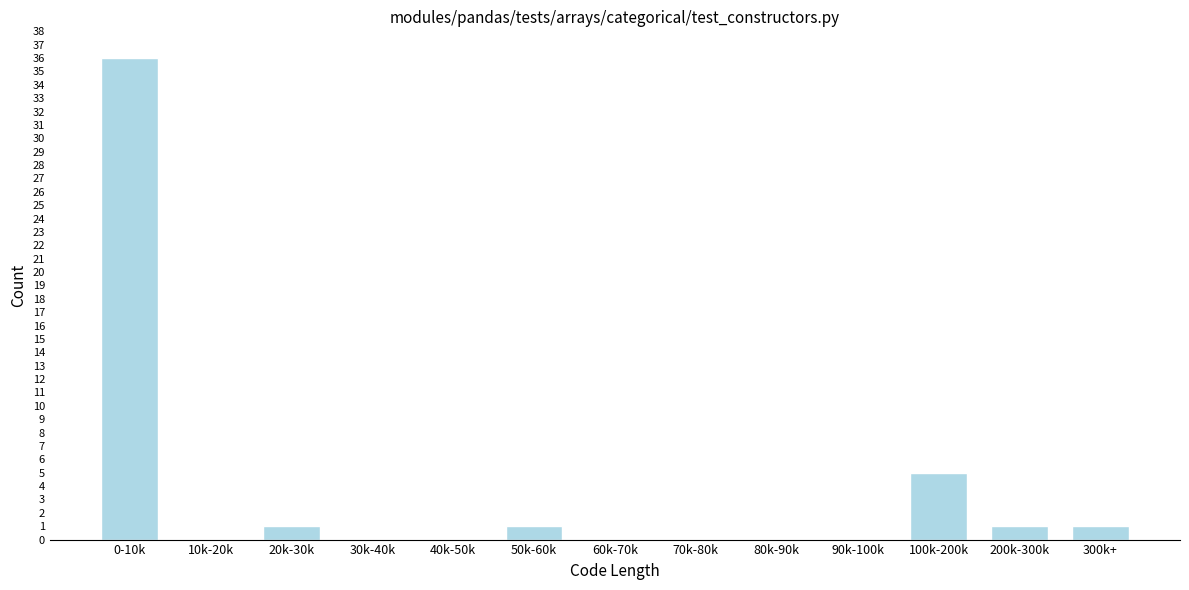

Reading left to right, extract all data points from this chart.

0-10k=36	10k-20k=0	20k-30k=1	30k-40k=0	40k-50k=0	50k-60k=1	60k-70k=0	70k-80k=0	80k-90k=0	90k-100k=0	100k-200k=5	200k-300k=1	300k+=1